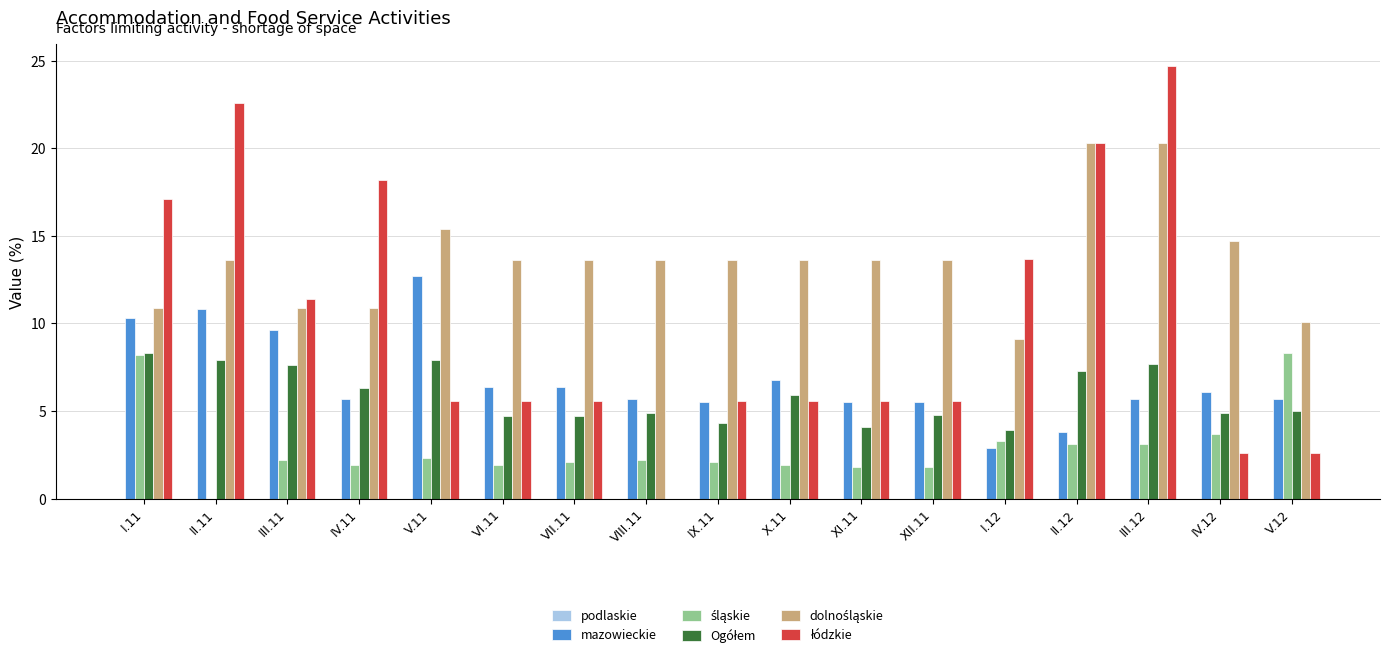

Is it true that mazowieckie equals 5.4 at II.12?

False